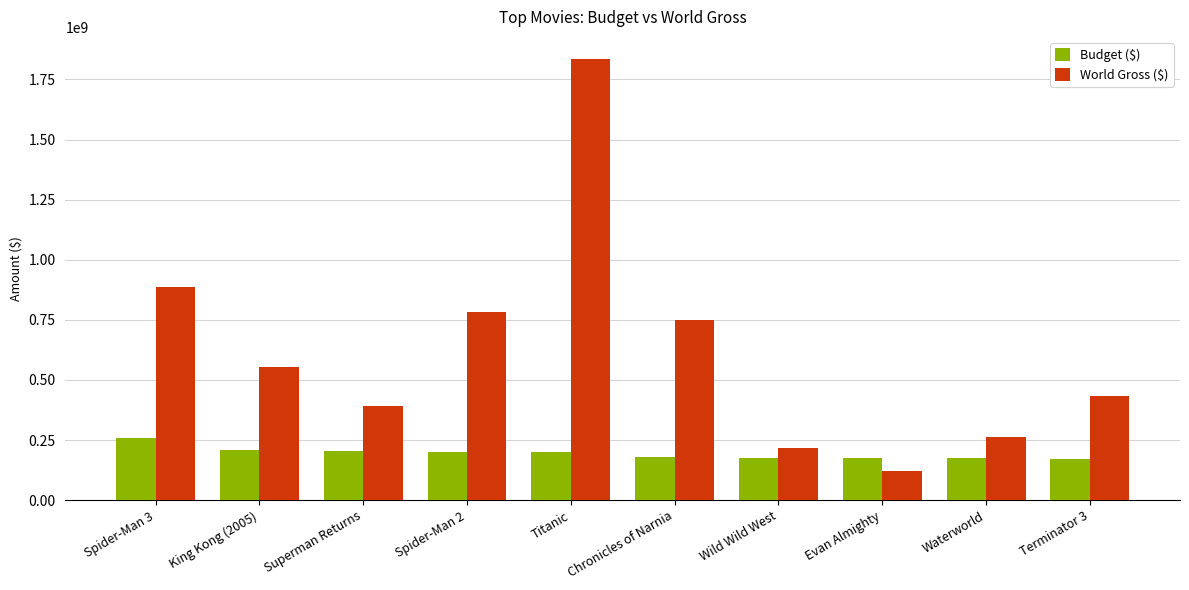

What is the value of the Budget ($) bar at the 10th from the left?

170000000